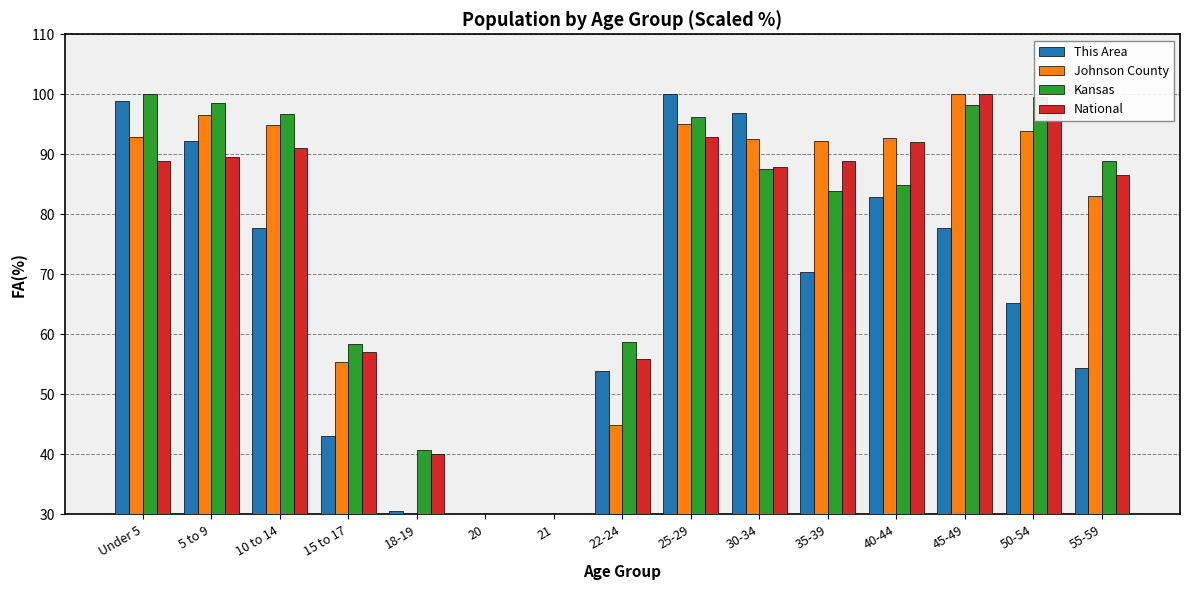

Where does the Kansas series first go above 87?

Under 5